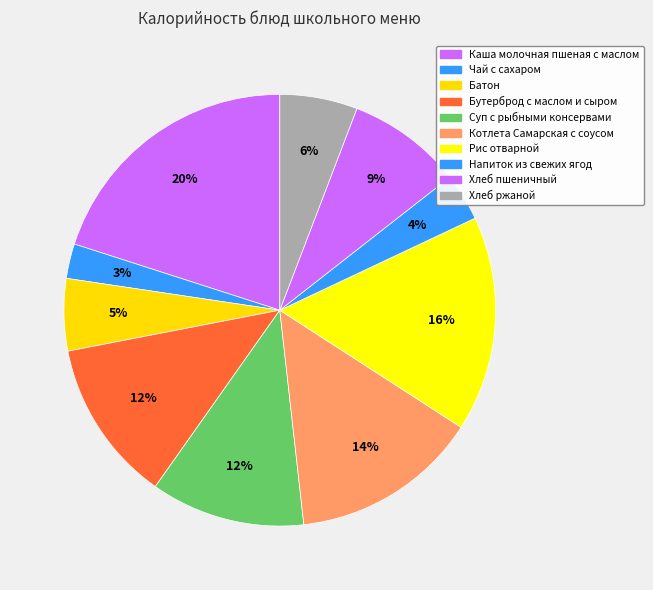

What percentage is the Суп с рыбными консервами slice, to the nearest percent?

12%